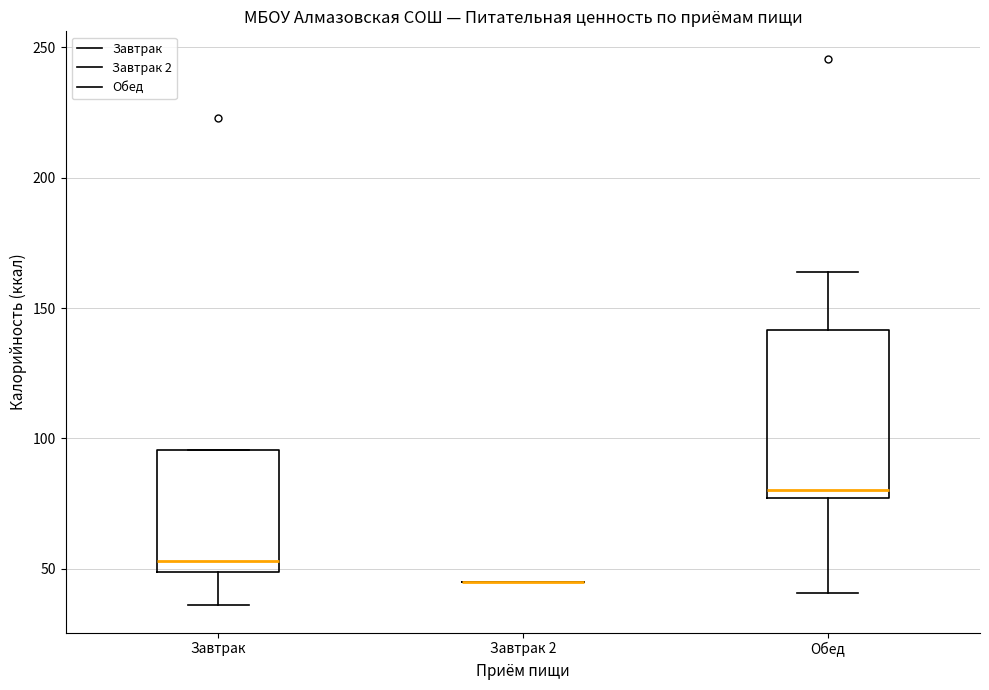

Reading left to right, read every box against the y-axis: the position of its median line, the range the box covers, and the ends of its whiskers. The values are not printed on the chart, so give them approximately, as read against the axis.

Завтрак: median 55, box 50 to 95, whiskers 35 to 95
Завтрак 2: box collapsed to a line at 45, whiskers 45 to 45
Обед: median 80, box 75 to 140, whiskers 40 to 165